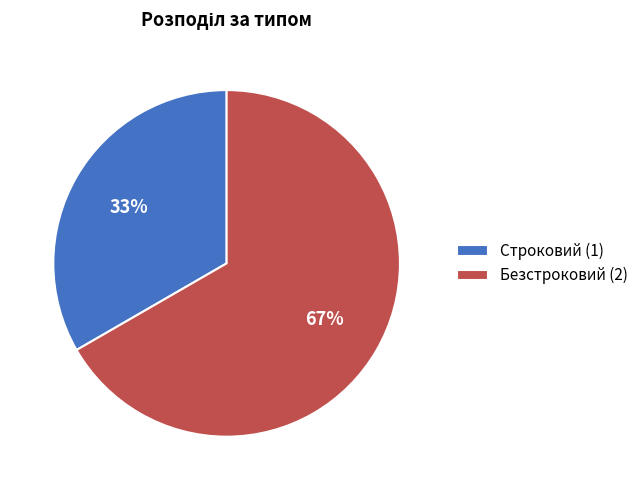

To the nearest percent, what is the average slice percentage?

50%